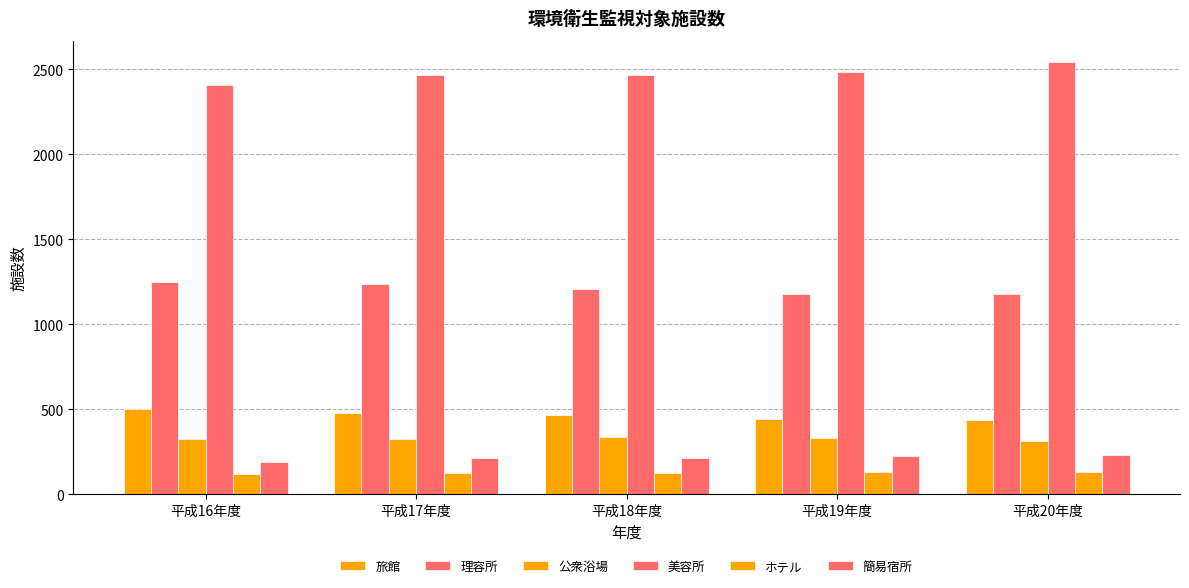

Which series has the largest total across all categories?

美容所